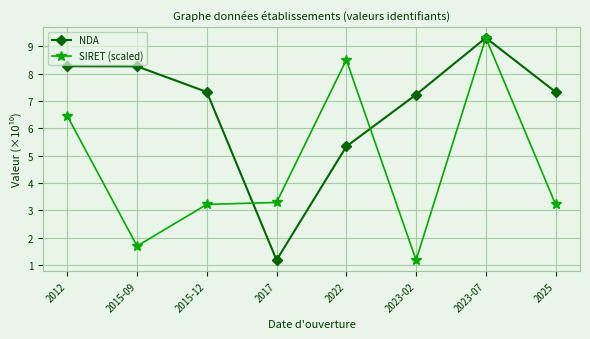

Rank the series at 2015-09 from highest to lowest value.

NDA, SIRET (scaled)